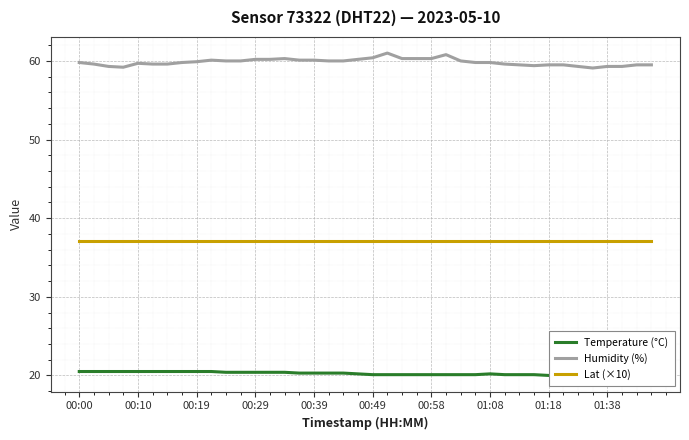

What is the maximum value for Lat (×10)?

37.0